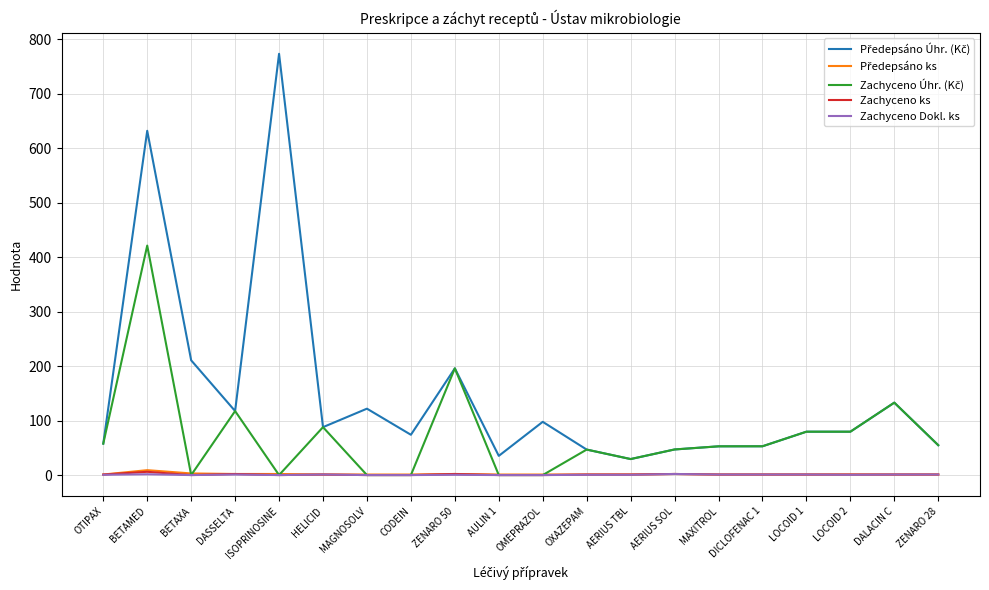

At which category is the sum across all series the highest?

BETAMED